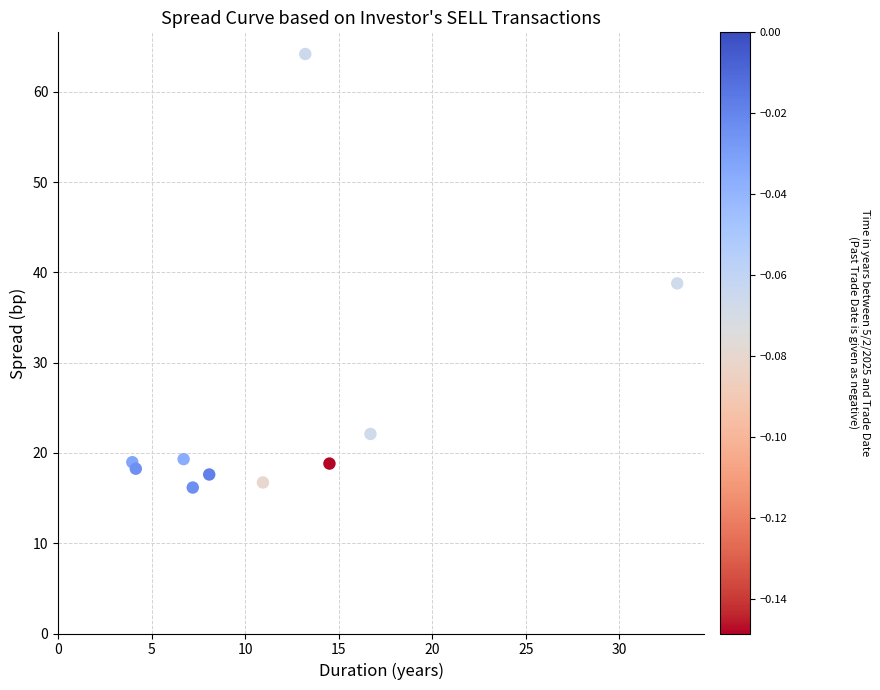

What is the range of Y values (max minus min)?

48.0